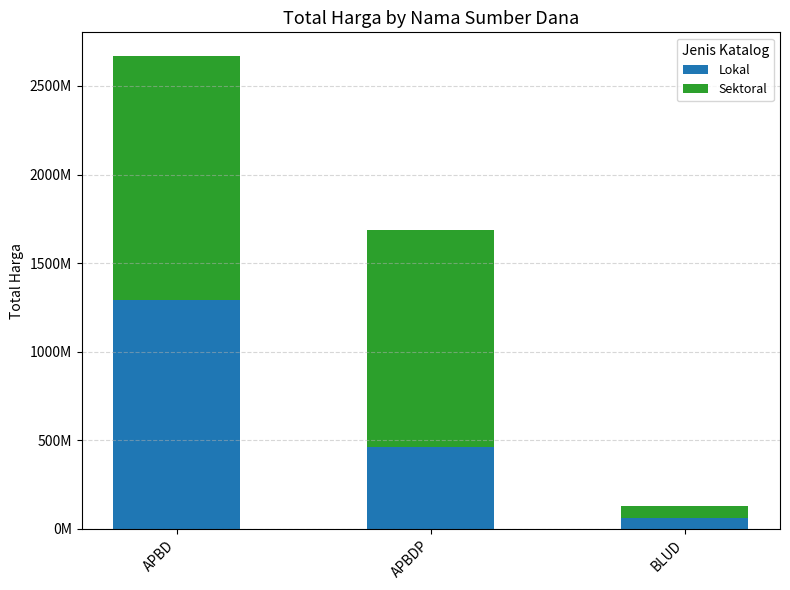

At which category is the sum across all series the highest?

APBD